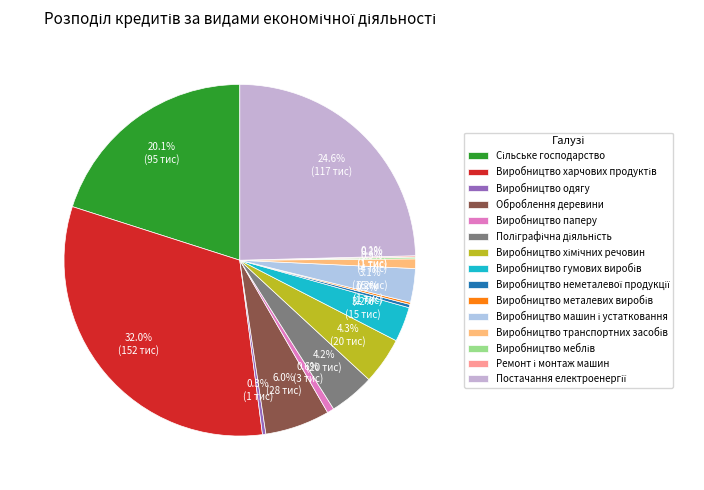

How many segments does this pie chart have?

15